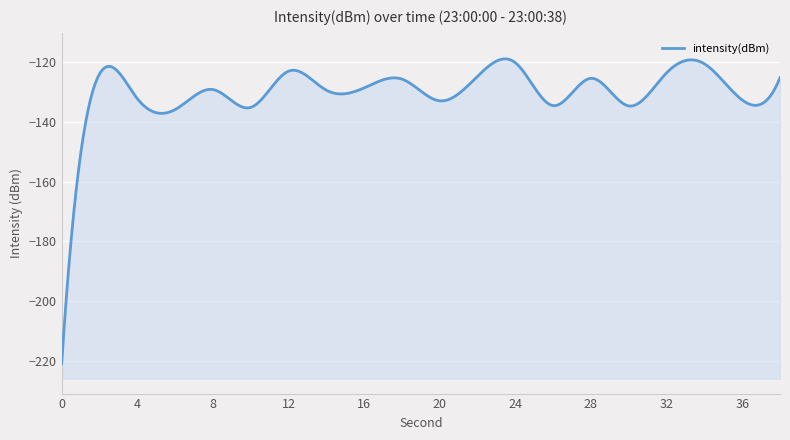

What is the value of the 5th point from the left?

-129.2